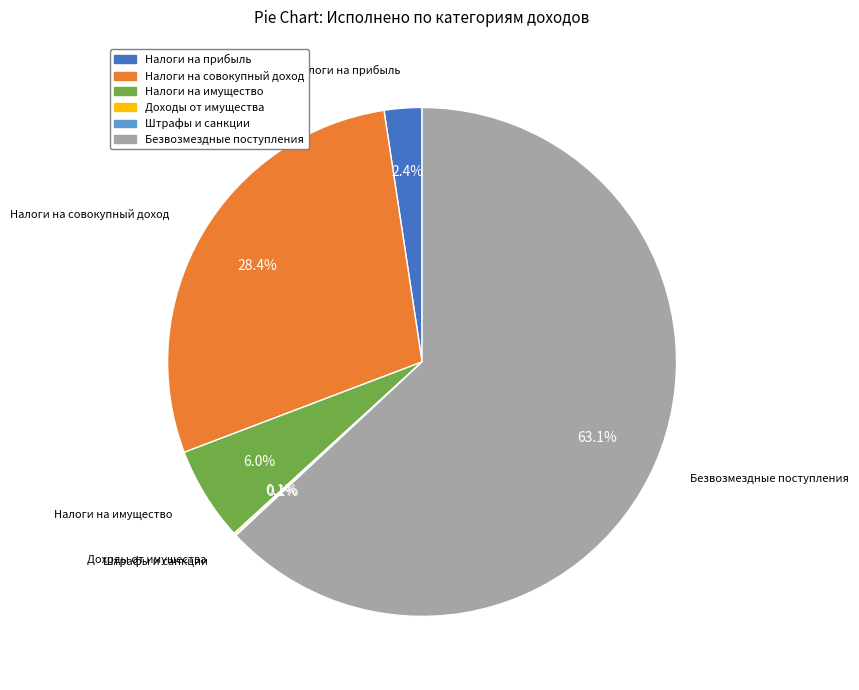

Is there a majority slice in this chart?

Yes